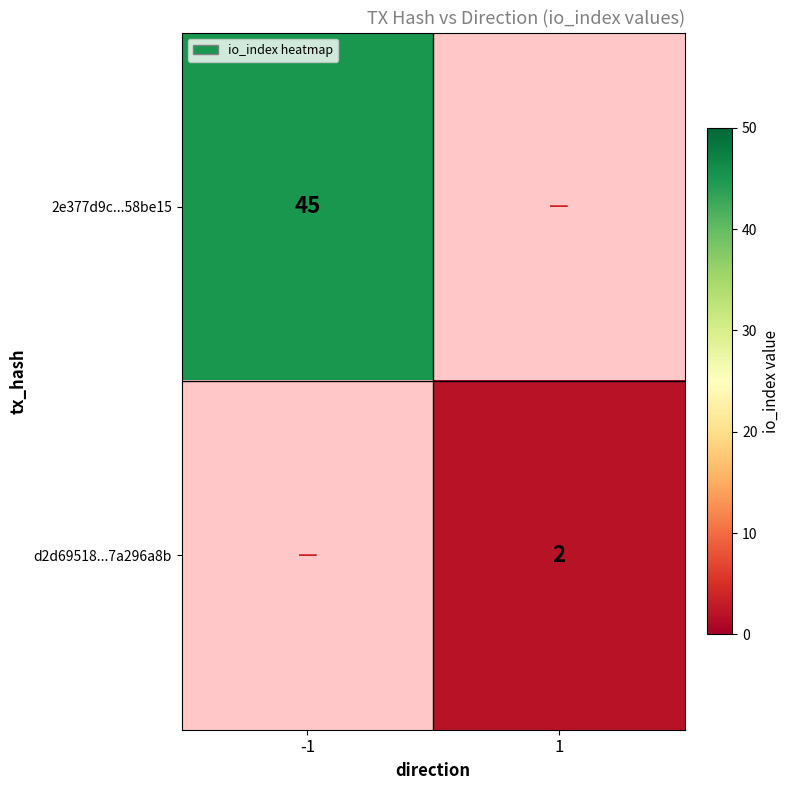

The value of 2e377d9c...58be15 at -1 is 45. True or false?

True